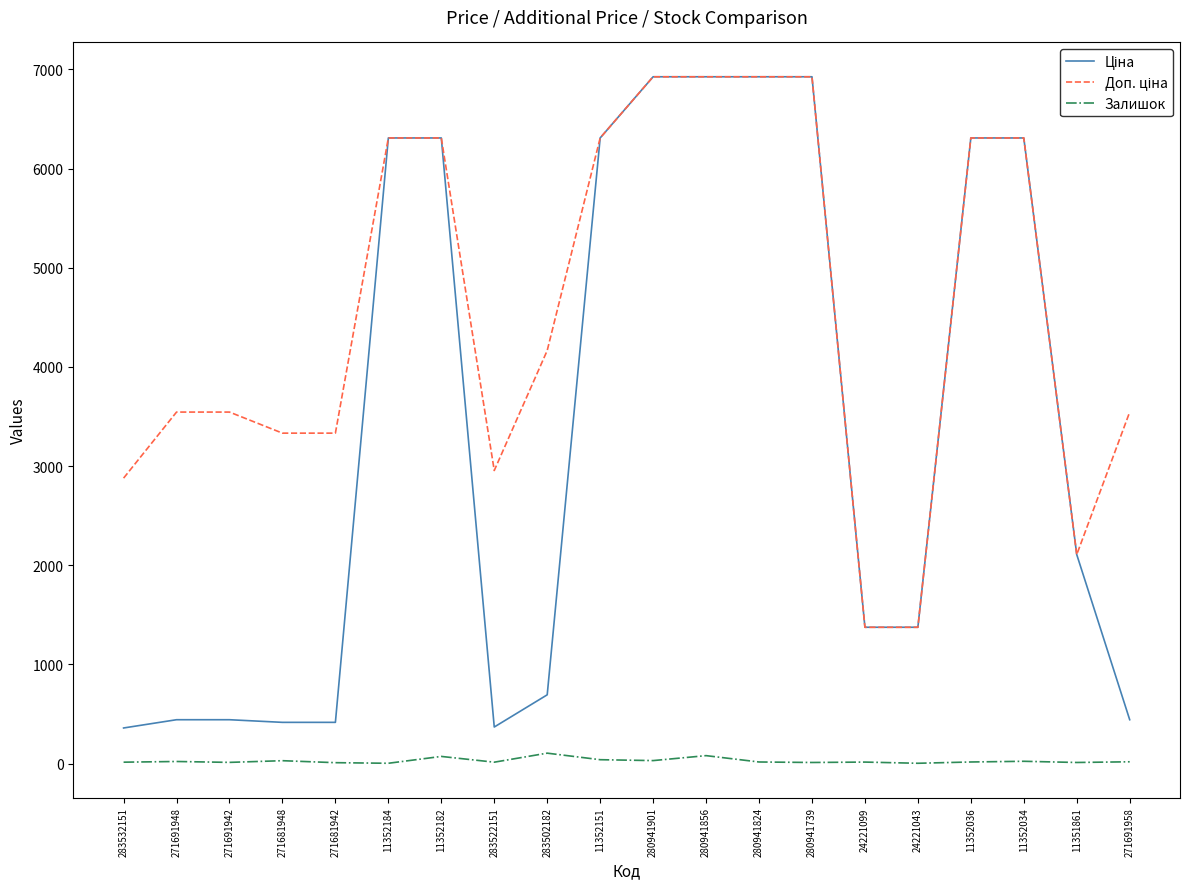

The Залишок series shows 40.0 at 11352151. True or false?

True